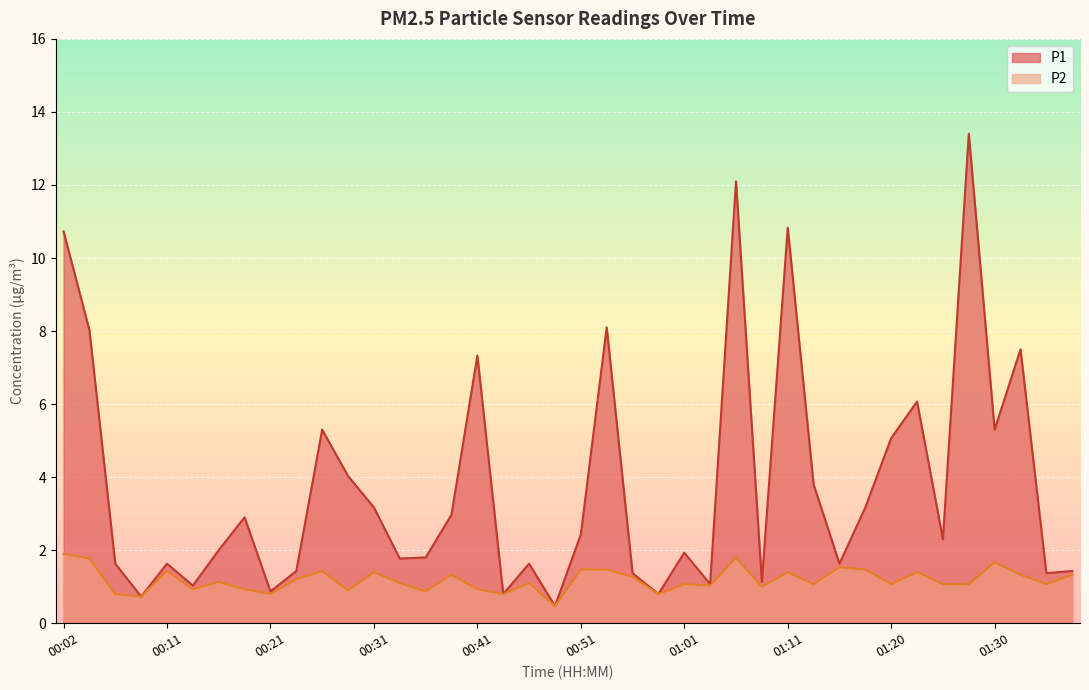

List the labels in order of P1 value, largest first.

01:28, 01:06, 01:11, 00:02, 00:53, 00:04, 01:33, 00:41, 01:23, 00:26, 01:30, 01:20, 00:29, 01:13, 00:31, 01:18, 00:38, 00:19, 00:51, 01:25, 00:16, 01:01, 00:36, 00:34, 00:06, 00:11, 00:46, 01:15, 00:24, 01:38, 00:56, 01:35, 01:08, 01:03, 00:14, 00:21, 00:43, 00:58, 00:09, 00:48